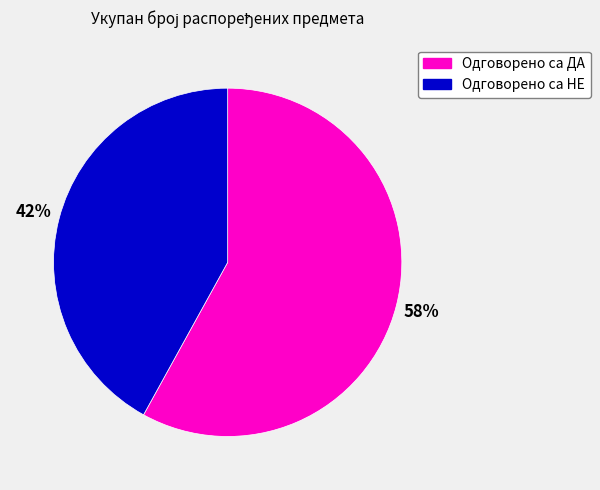

The Одговорено са НЕ slice represents 42% of the pie. True or false?

True